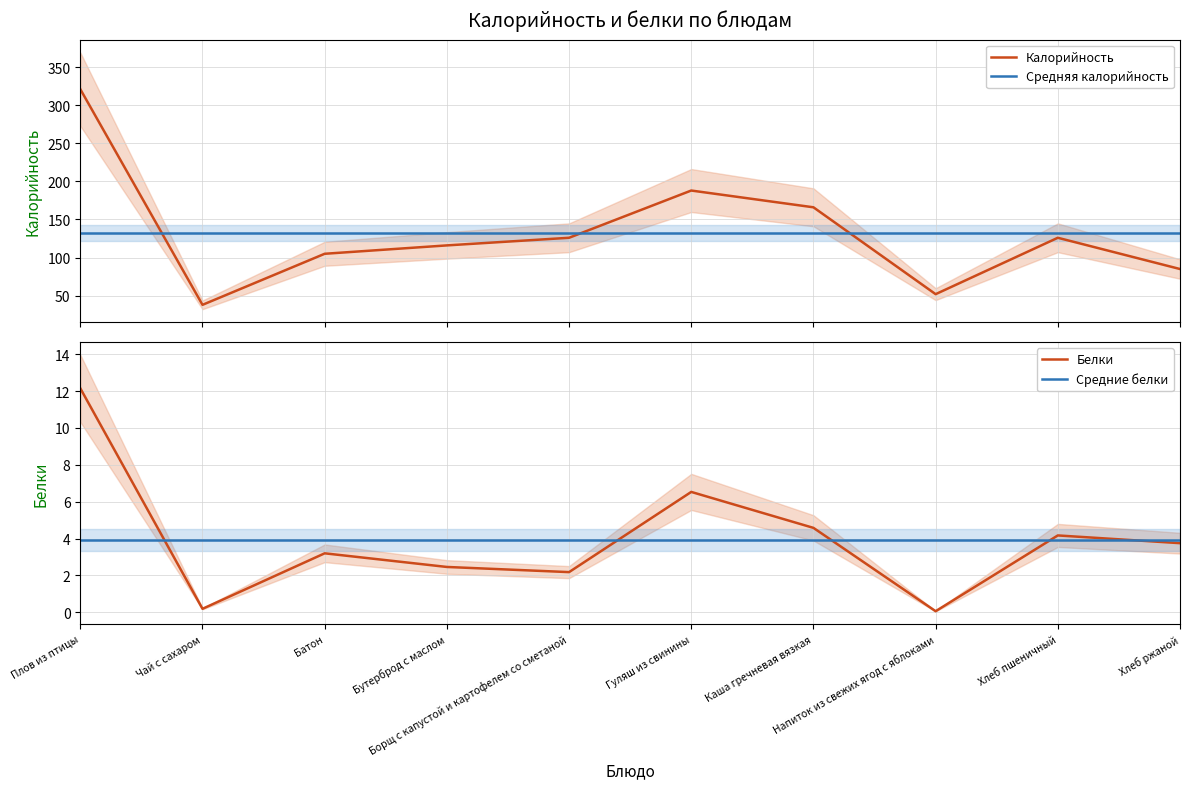

What is the total value across all series at Бутерброд с маслом?

254.7